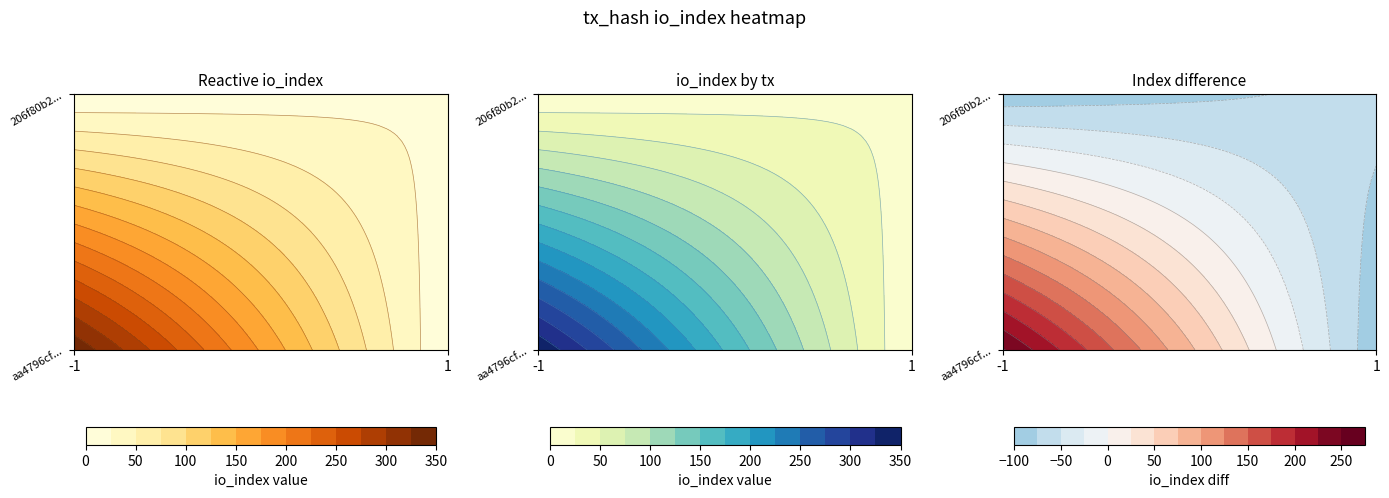

What is the spread (max minus min) of values at direction?

2